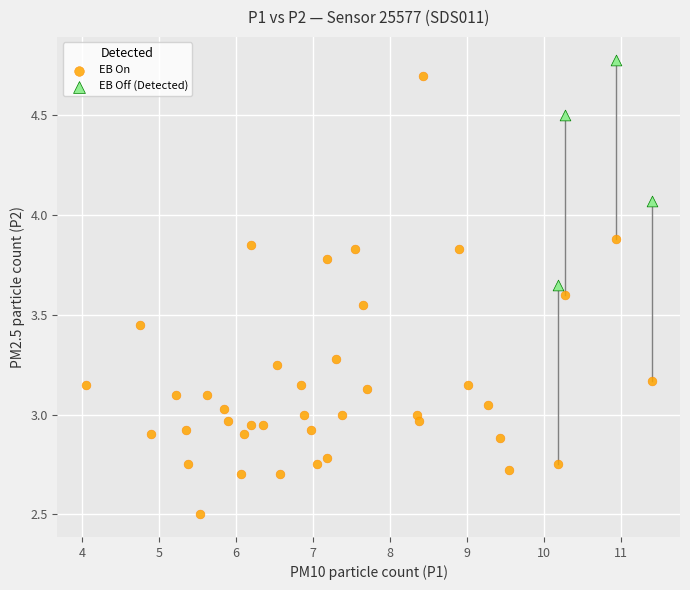

Which series reaches the minimum Y coordinate?

EB On